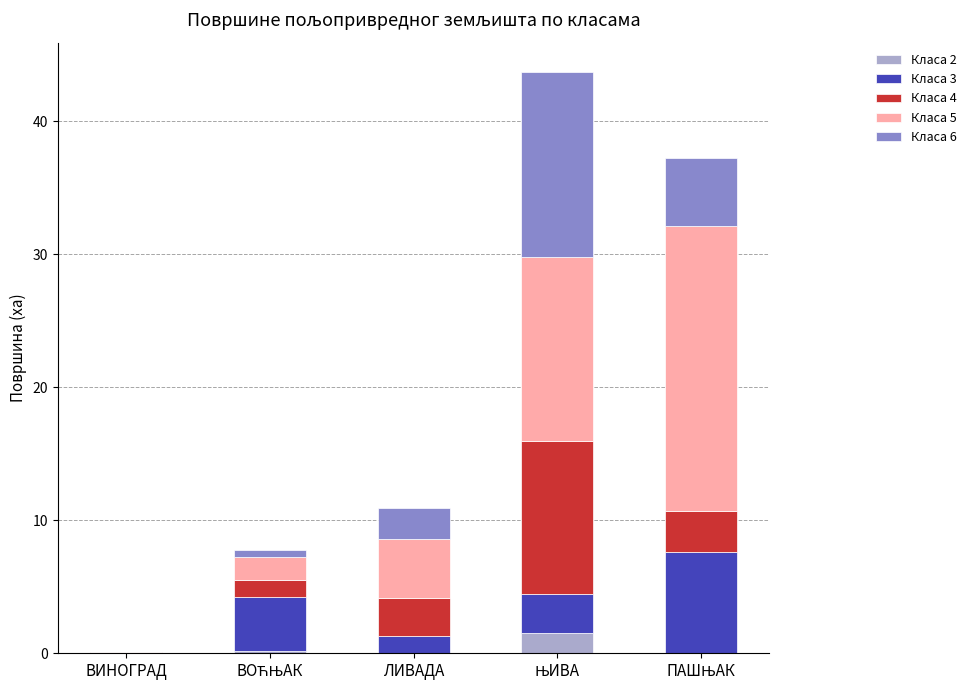

What is the maximum value for Класа 2?

1.5